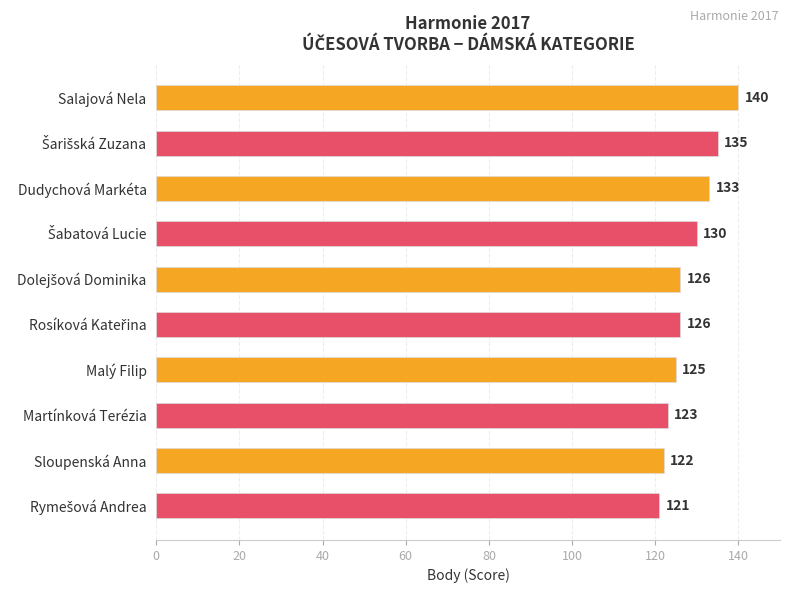

How many categories are shown in the chart?

10